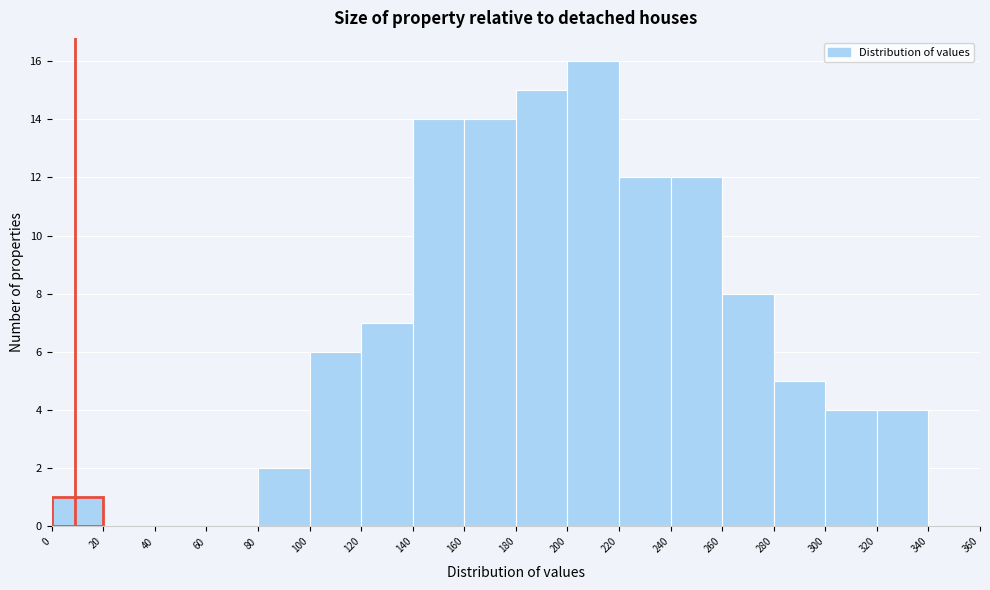

Reading left to right, list every bar in this chart as the range it spans on the x-axis followed by its height. The values are not printed on the chart, so give them approximately, as read against the axis.

0 to 20: 1
20 to 40: 0
40 to 60: 0
60 to 80: 0
80 to 100: 2
100 to 120: 6
120 to 140: 7
140 to 160: 14
160 to 180: 14
180 to 200: 15
200 to 220: 16
220 to 240: 12
240 to 260: 12
260 to 280: 8
280 to 300: 5
300 to 320: 4
320 to 340: 4
340 to 360: 0